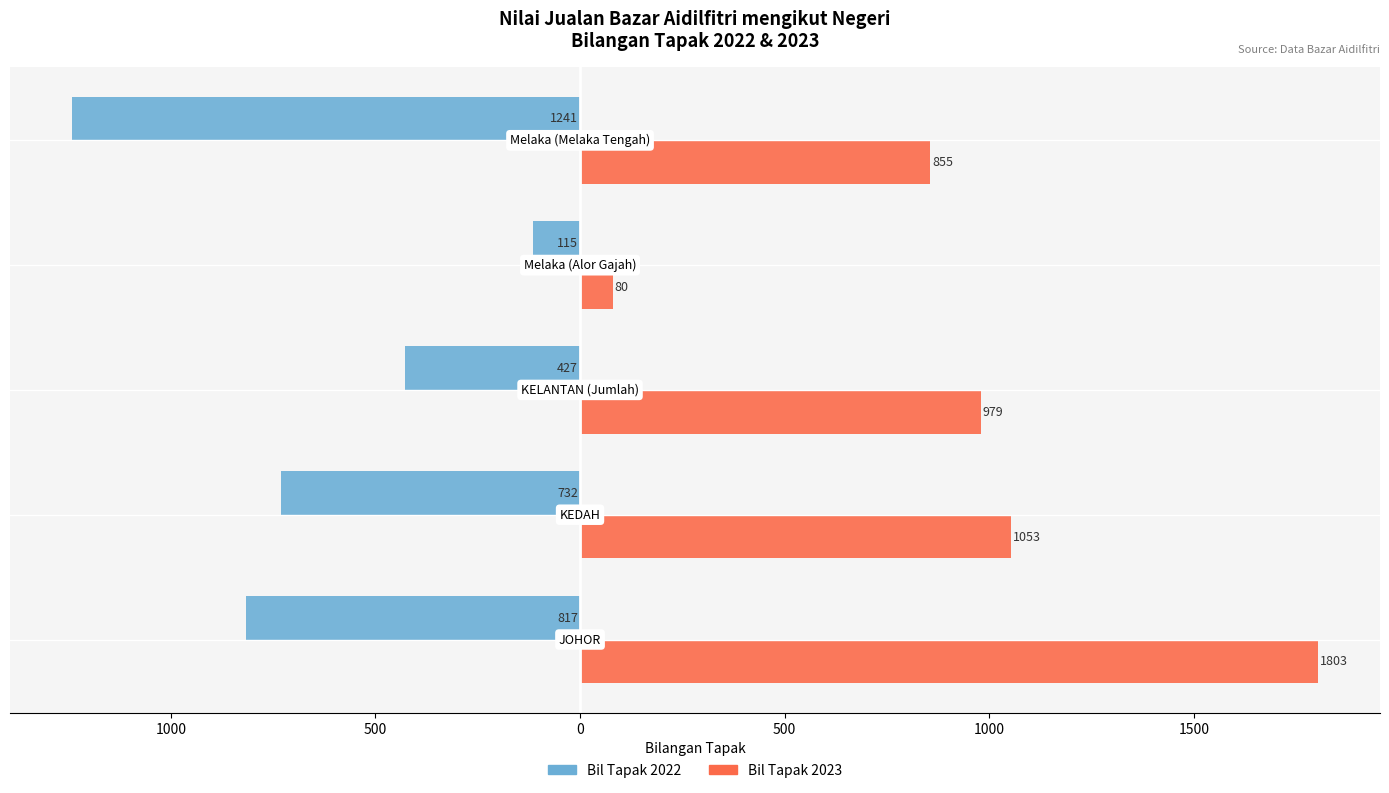

What are all the series names shown in the legend?

Bil Tapak 2022, Bil Tapak 2023